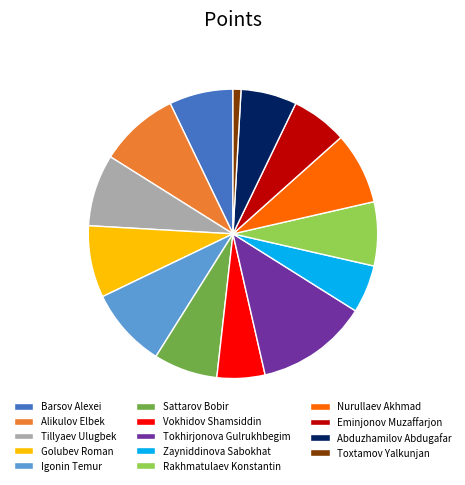

Which category has the smallest portion of the pie?

Toxtamov Yalkunjan